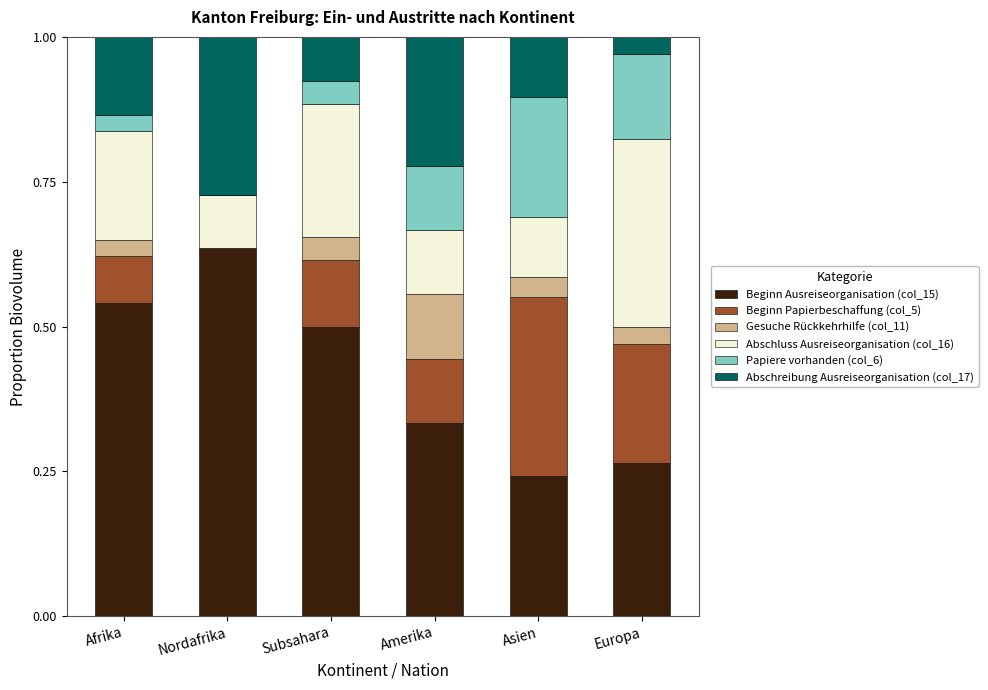

What is the sum of all Beginn Ausreiseorganisation (col_15) values?

2.5